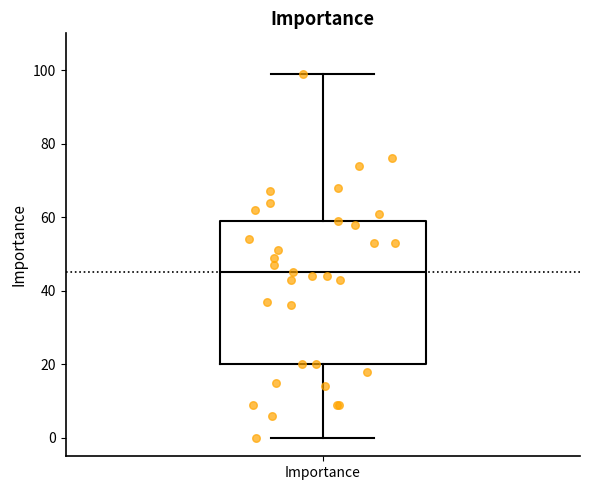

Read this box plot against the y-axis: the position of the median line, the range covered by the box, and the ends of both whiskers. The values are not printed on the chart, so give them approximately, as read against the axis.

median 46, box 20 to 60, whiskers 0 to 100